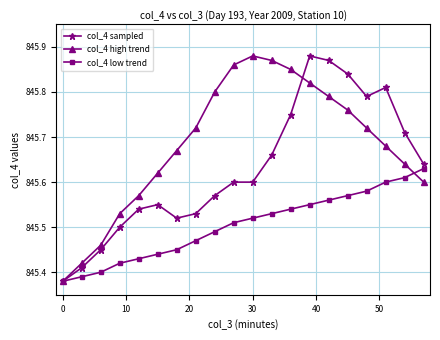

List the series in order of their overall mean, highest first.

col_4 high trend, col_4 sampled, col_4 low trend